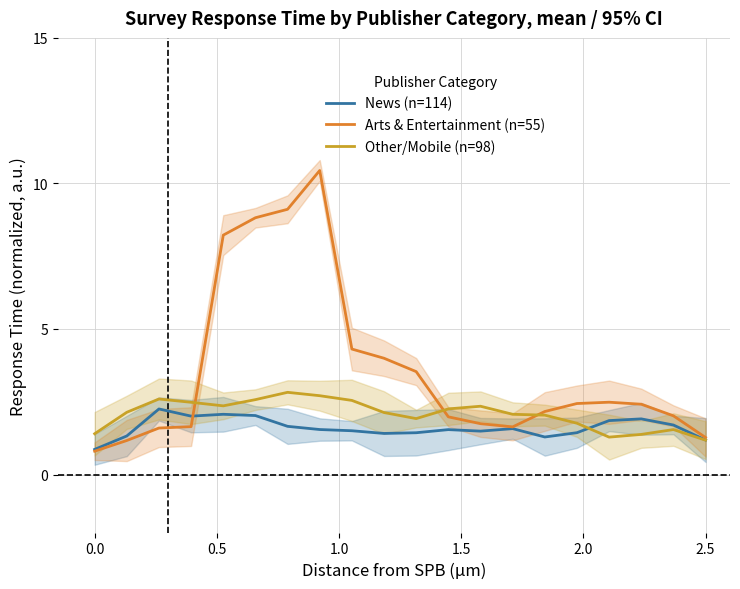

True or false: News (n=114) has a value of 1.2 at 2.5.

True